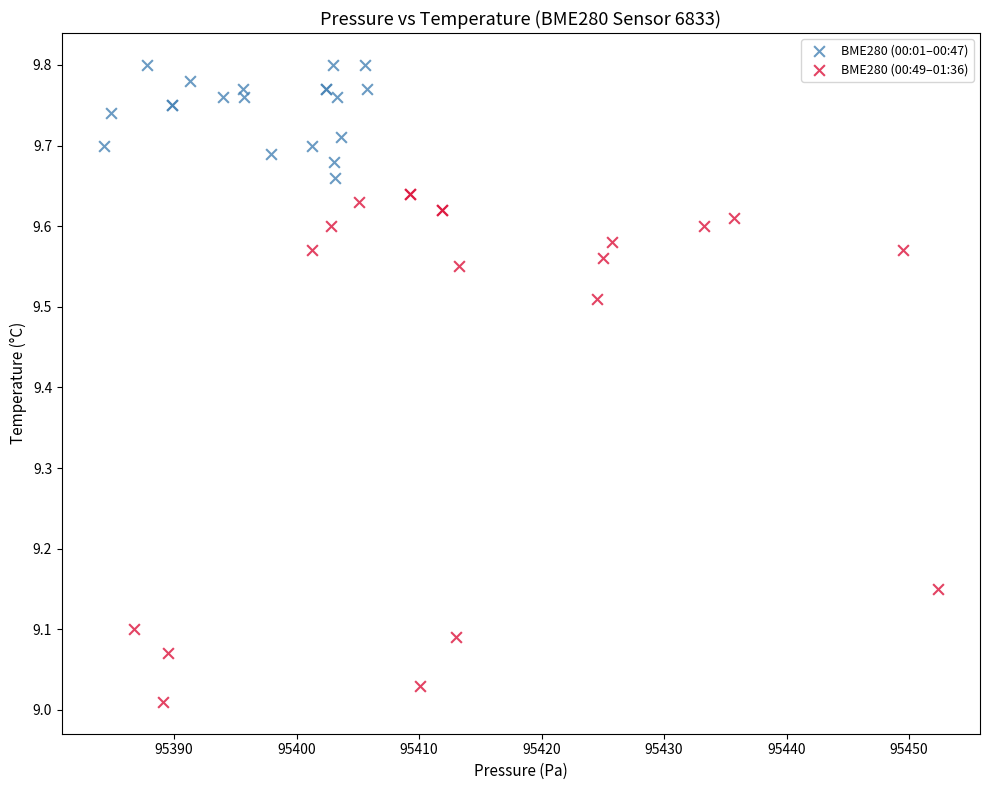

What are all the series names shown in the legend?

BME280 (00:01–00:47), BME280 (00:49–01:36)